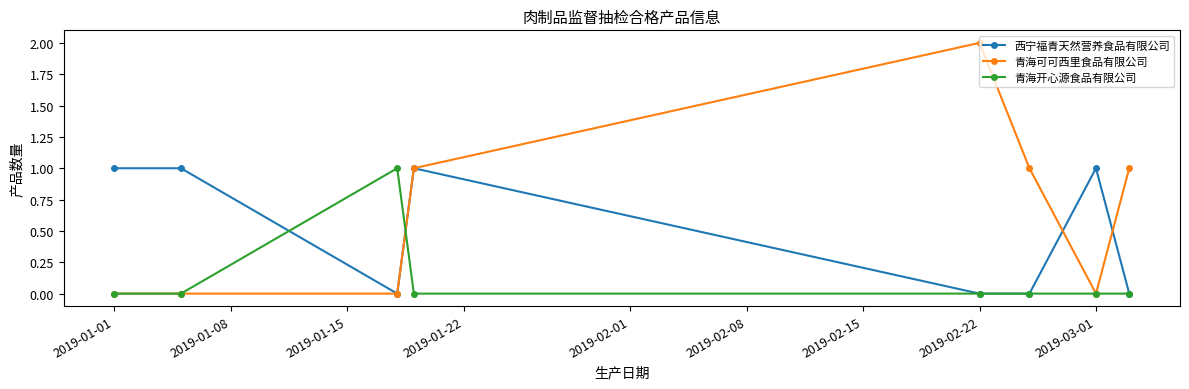

Which series has the largest total across all categories?

青海可可西里食品有限公司